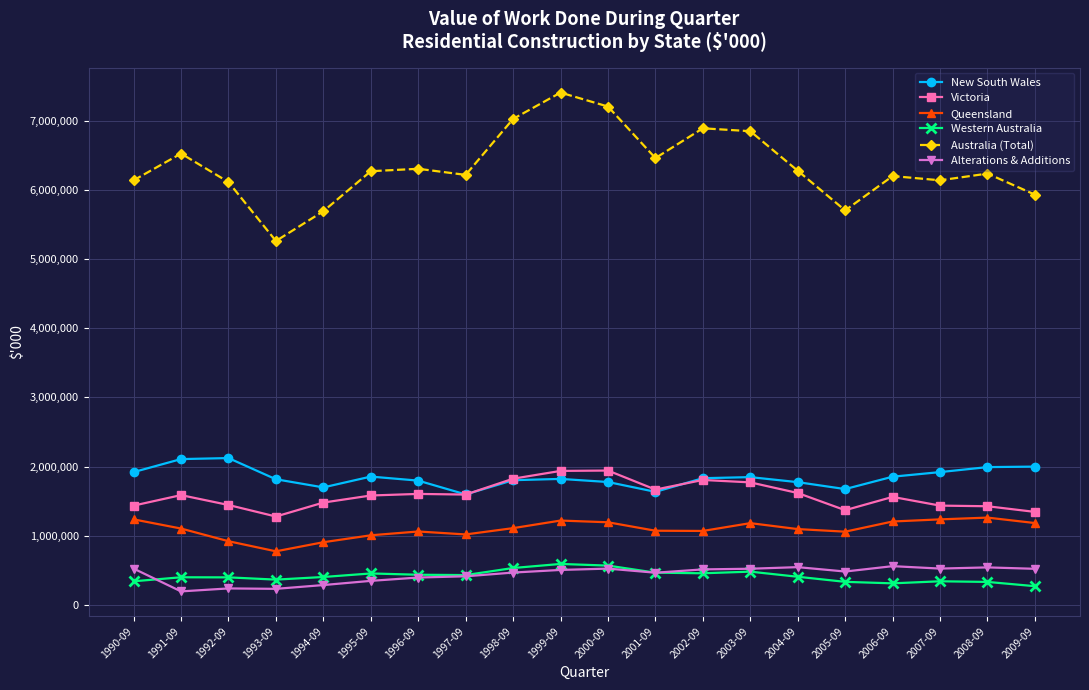

What is the sum of all Western Australia values?

8331516